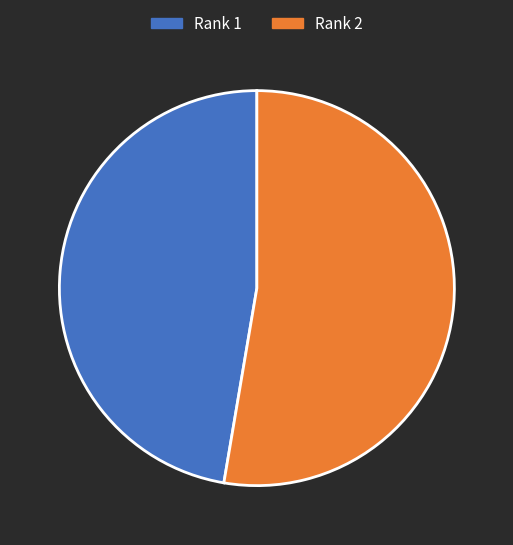

What is the ratio of the value at Rank 1 to the value at Rank 2?

0.9